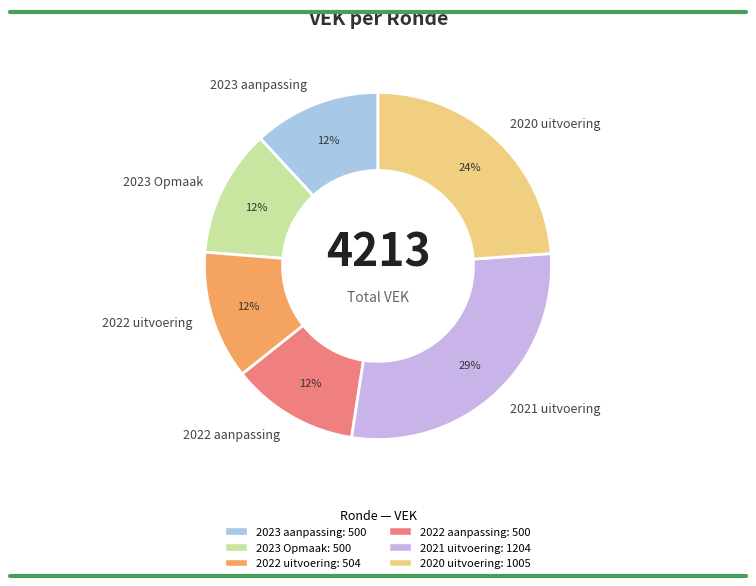

Count the number of slices in the pie.

6